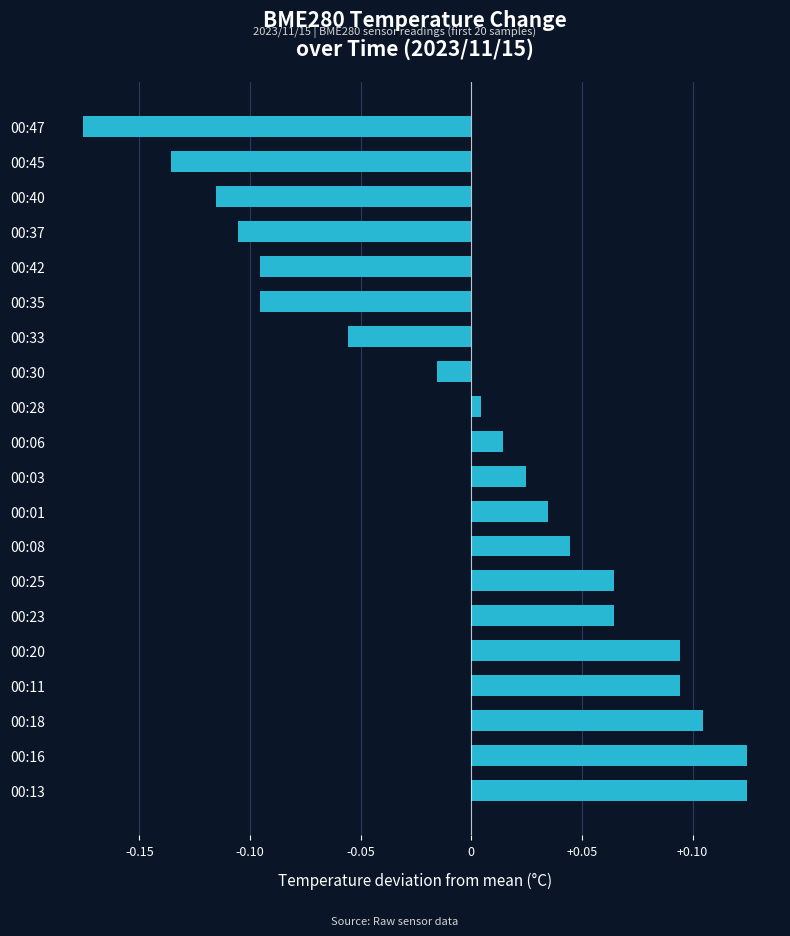

Which has a higher value, 00:25 or 00:37?

00:25